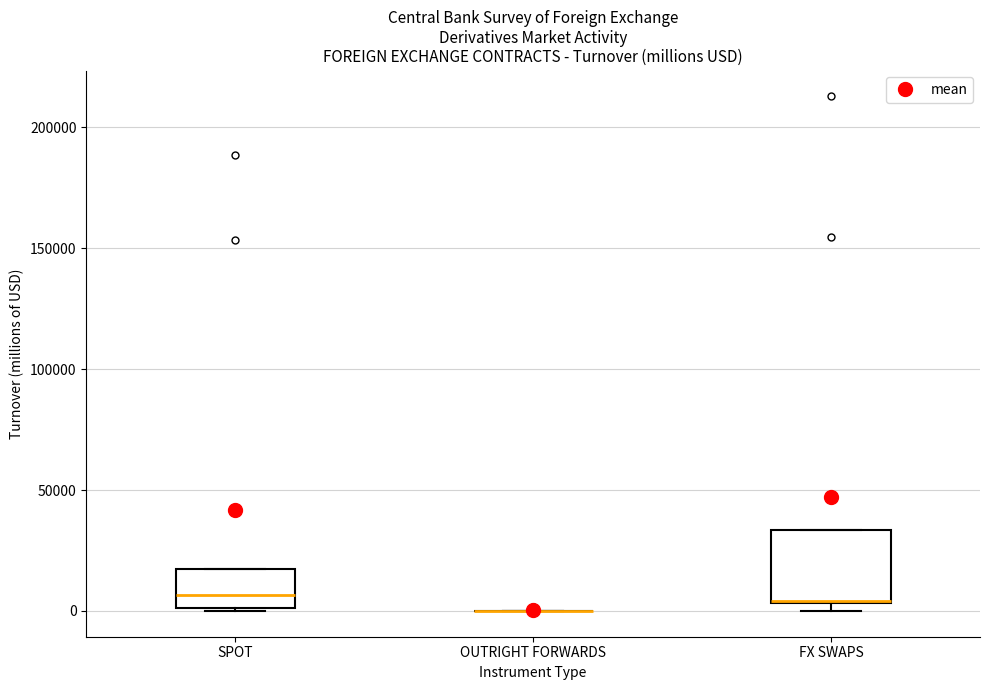

Reading left to right, read every box against the y-axis: the position of its median line, the range the box covers, and the ends of its whiskers. The values are not printed on the chart, so give them approximately, as read against the axis.

SPOT: median 5000, box 0 to 15000, whiskers 0 to 15000
OUTRIGHT FORWARDS: box collapsed to a line at 0, whiskers 0 to 0
FX SWAPS: median 5000 (drawn on the box's lower edge), box 5000 to 35000, whiskers 0 to 35000